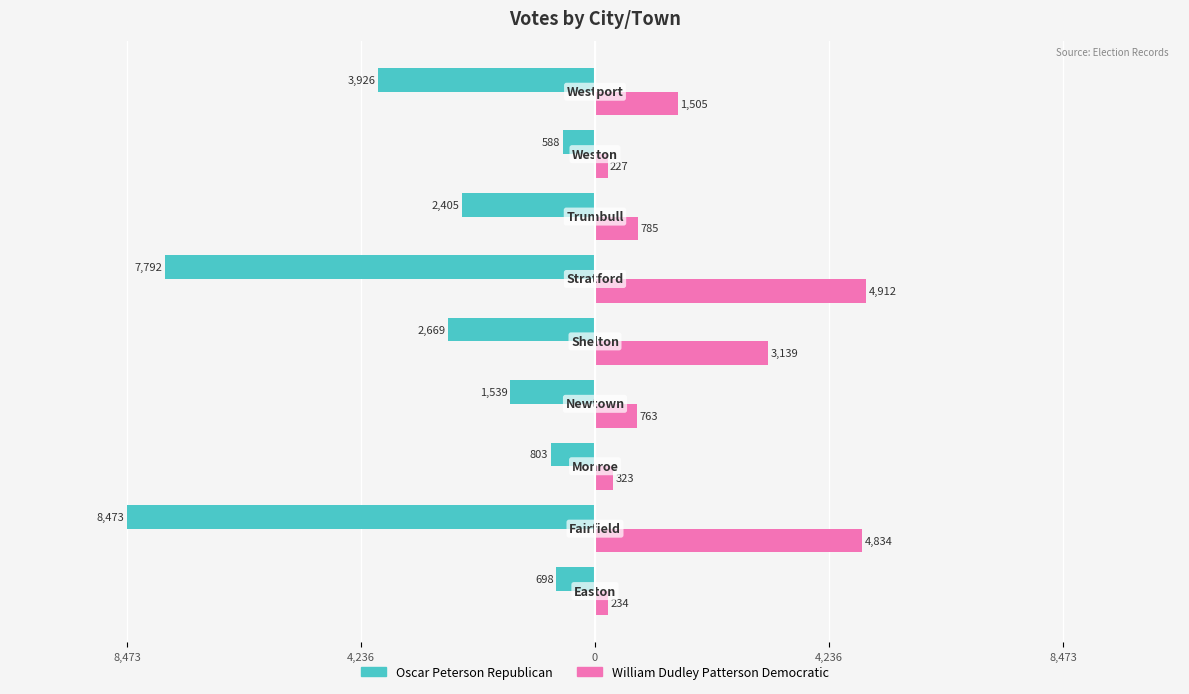

Reading right to left, extract all data points from this chart.

Oscar Peterson Republican: -46.3	-6.9	-28.4	-92.0	-31.5	-18.2	-9.5	-100.0	-8.2
William Dudley Patterson Democratic: 17.8	2.7	9.3	58.0	37.0	9.0	3.8	57.1	2.8